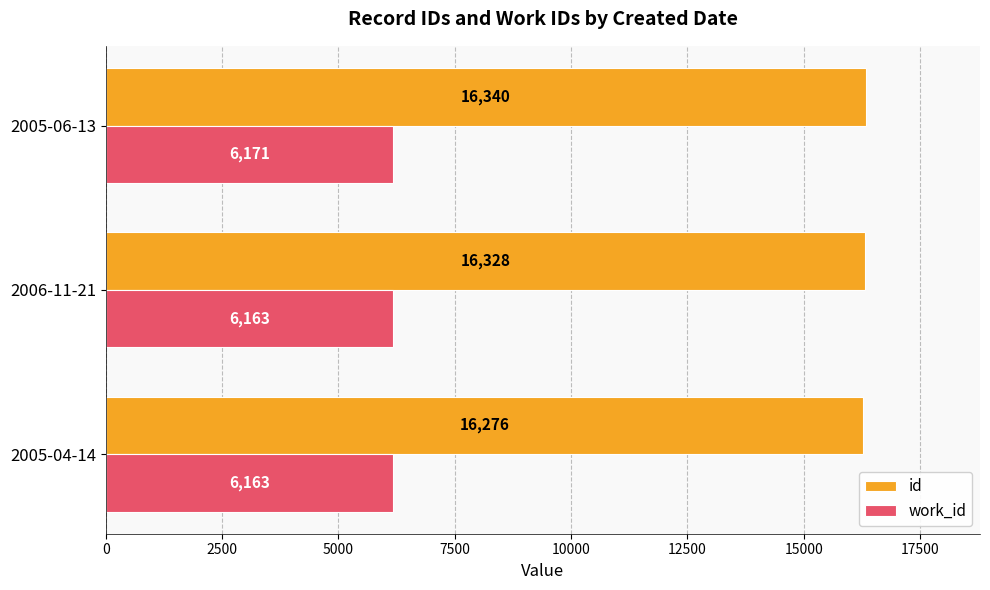

What is the sum of all work_id values?

18497